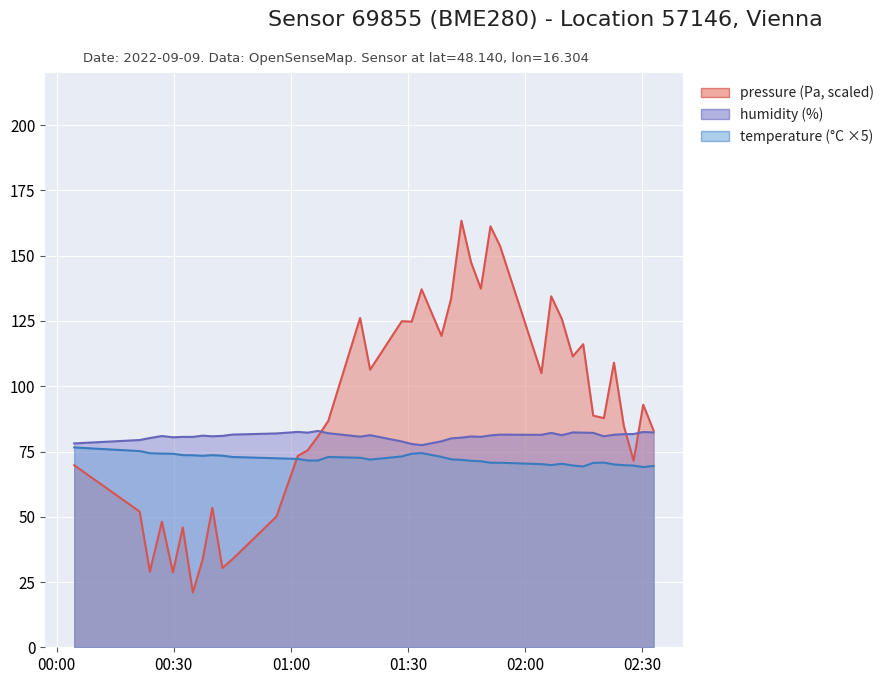

How many data points in humidity are above 81?

21